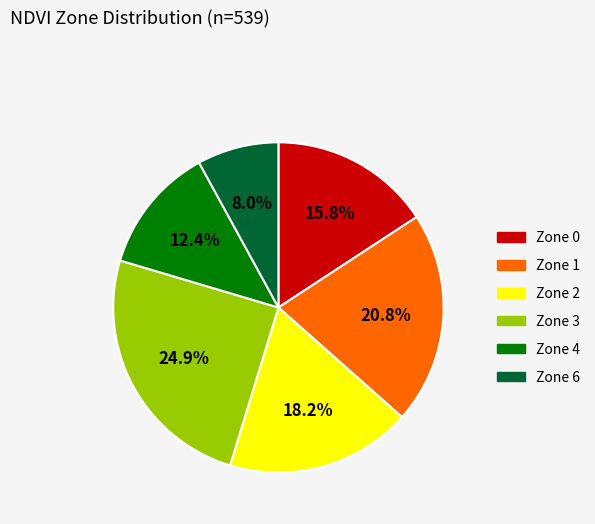

To the nearest percent, what is the average slice percentage?

17%